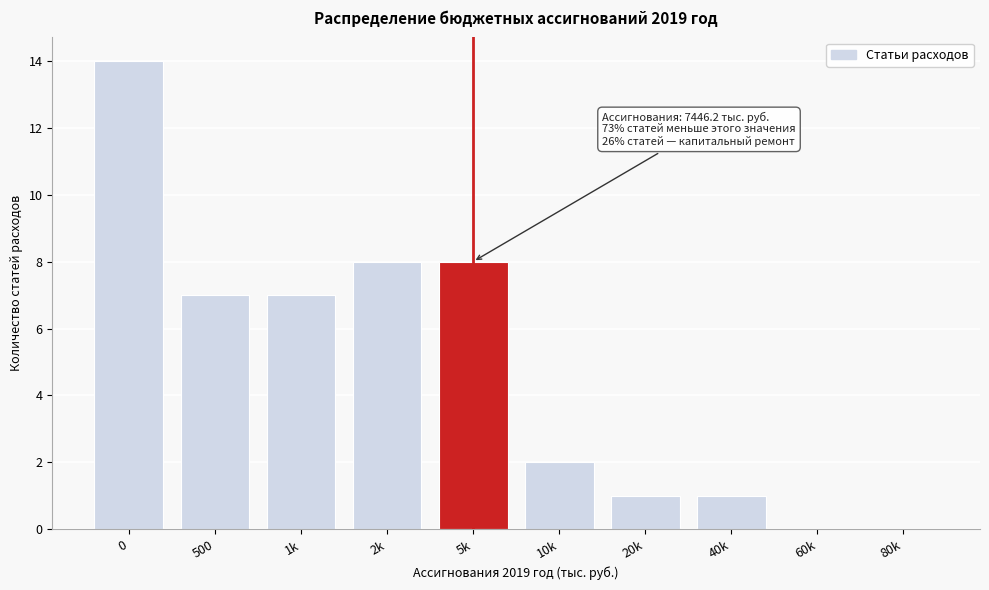

Reading left to right, extract all data points from this chart.

0=14	500=7	1k=7	2k=8	5k=8	10k=2	20k=1	40k=1	60k=0	80k=0